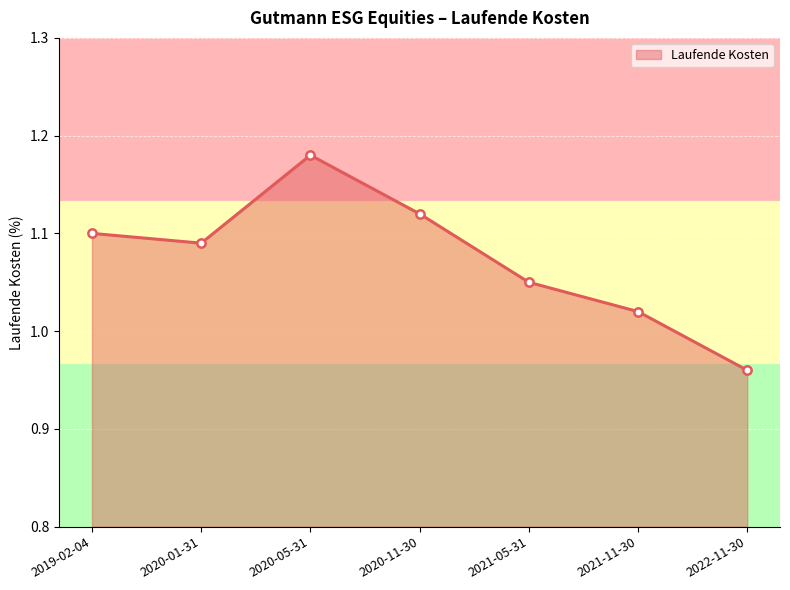

At which label does the data first exceed 1?

2019-02-04